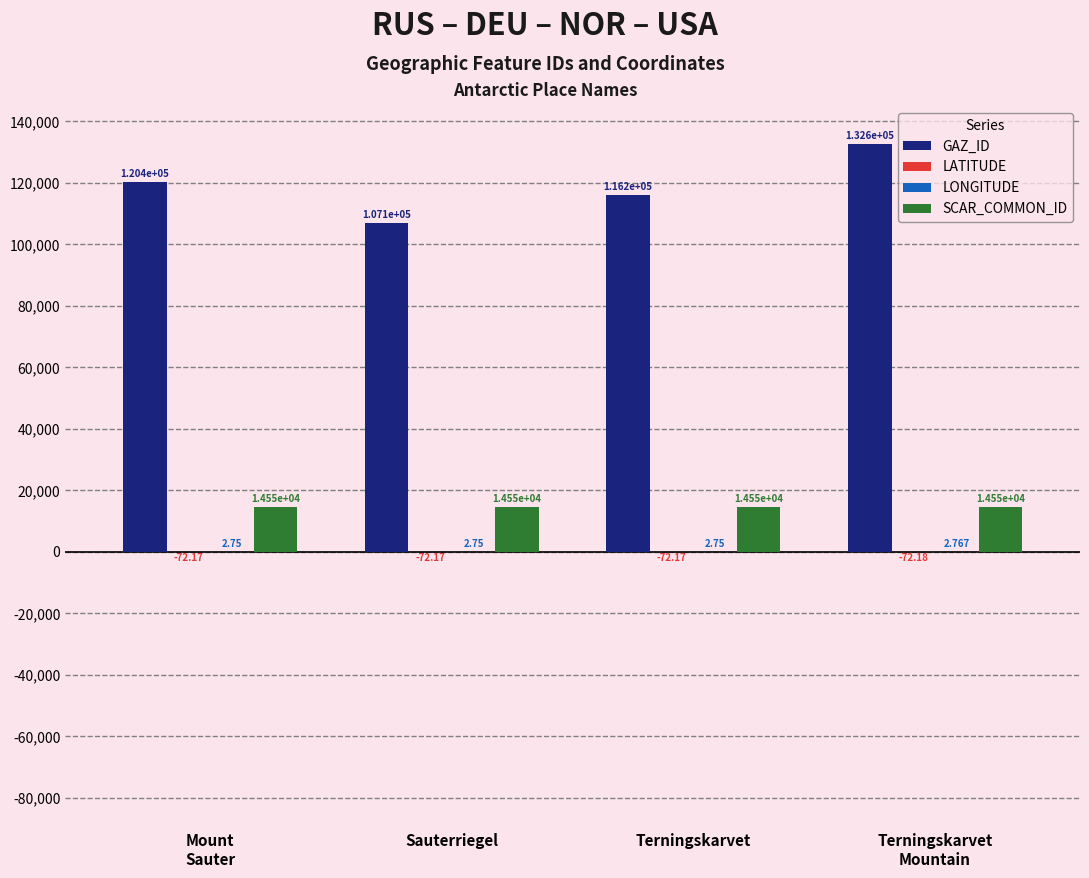

Which series has the largest total across all categories?

GAZ_ID